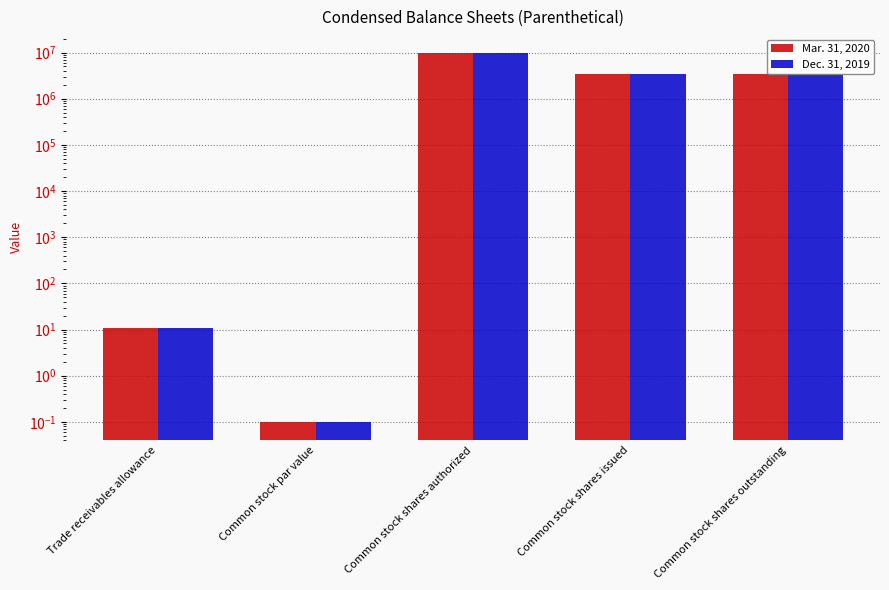

Reading left to right, what are all the values shown in this chart?

Mar. 31, 2020: Trade receivables allowance=11.0	Common stock par value=0.1	Common stock shares authorized=10000000.0	Common stock shares issued=3395521.0	Common stock shares outstanding=3395521.0
Dec. 31, 2019: Trade receivables allowance=11.0	Common stock par value=0.1	Common stock shares authorized=10000000.0	Common stock shares issued=3395521.0	Common stock shares outstanding=3395521.0